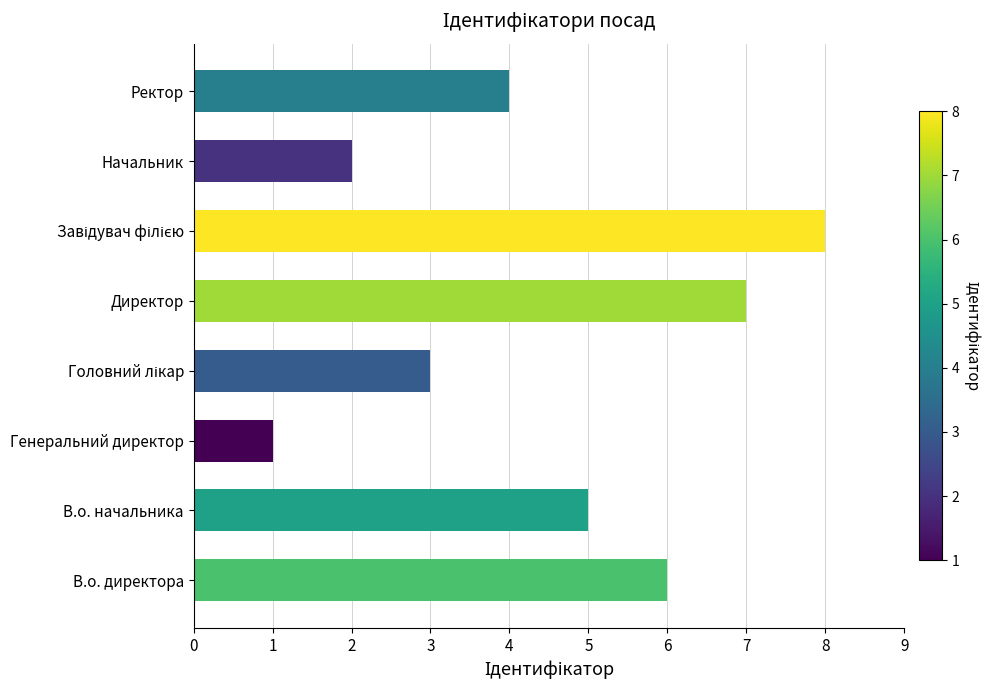

Between Ректор and Директор, which is larger?

Директор